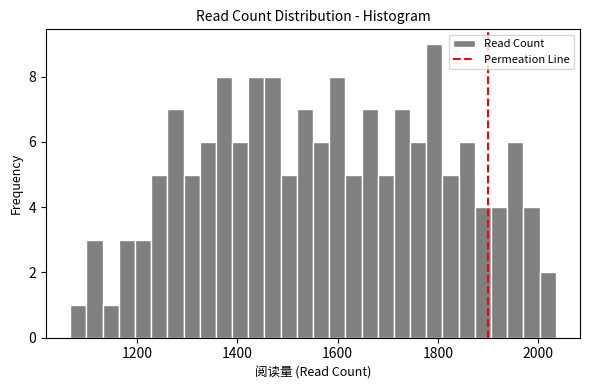

Around what value on the x-axis is the tallest bar? Give the approximate position of its centre, as read against the axis.

1800